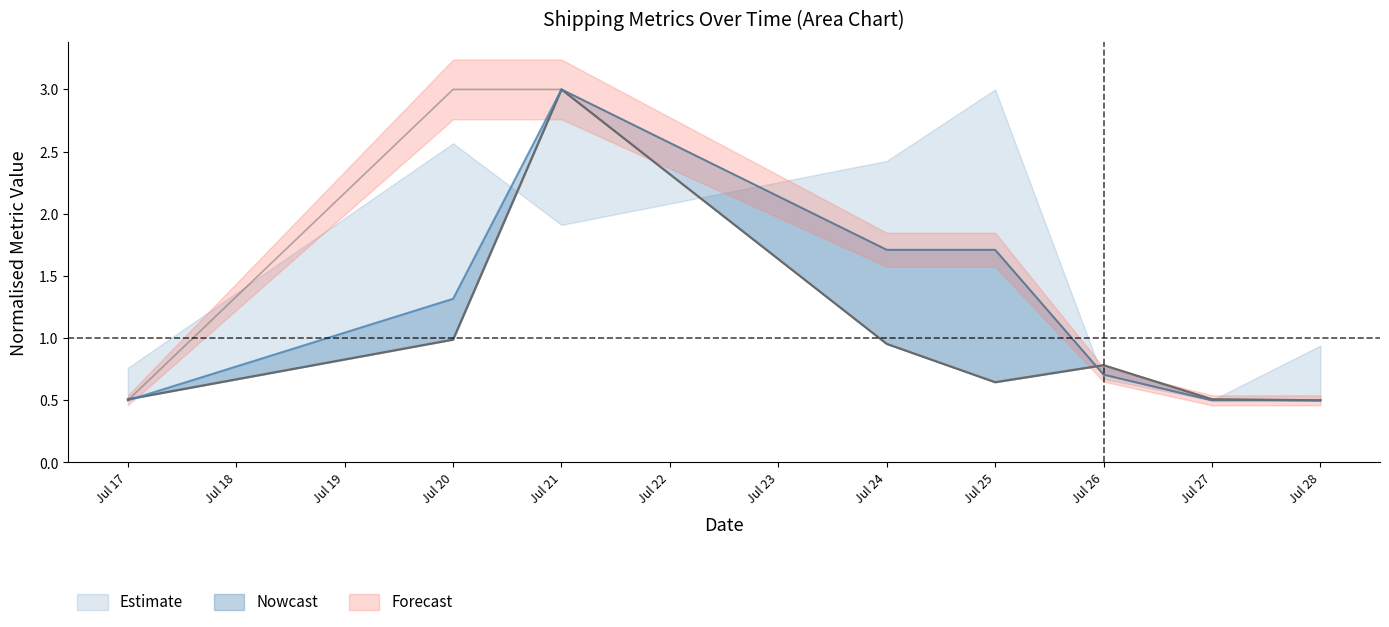

At which category is the sum across all series the highest?

Jul 21